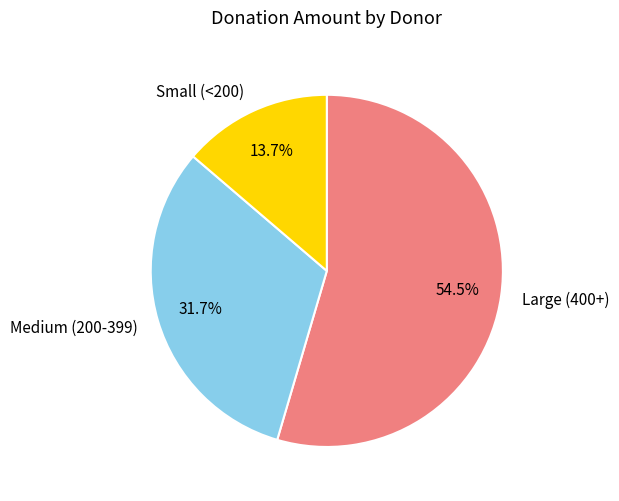

Which category accounts for the majority?

Large (400+)